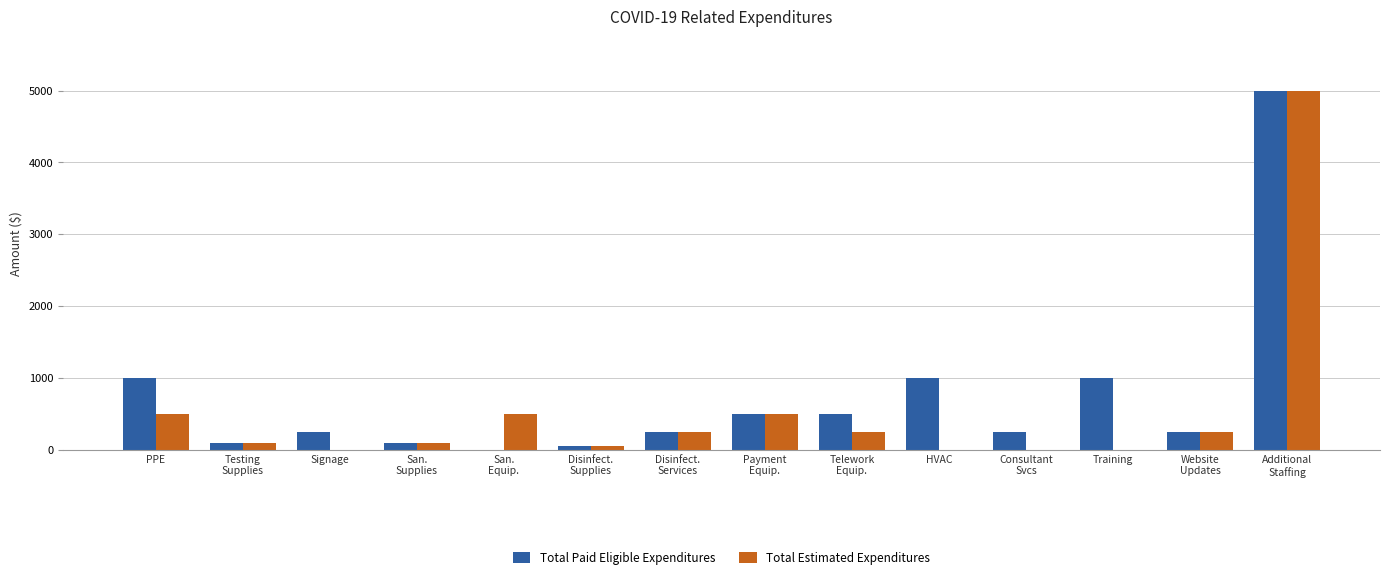

How many categories are shown in the chart?

14